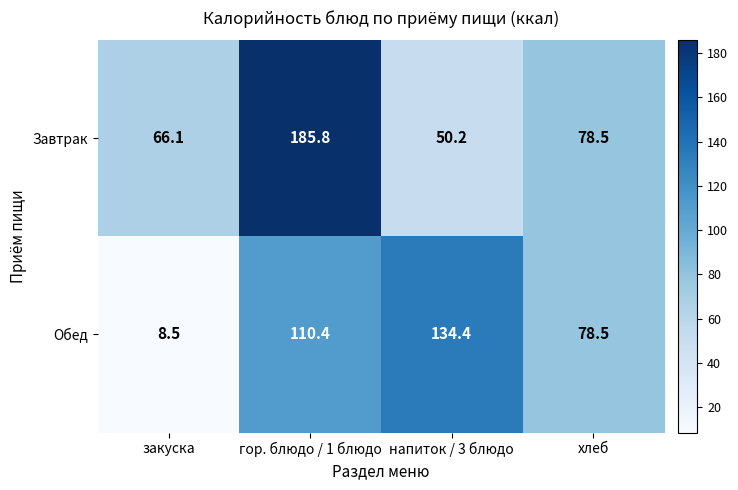

At which label is Обед closest to 71?

хлеб